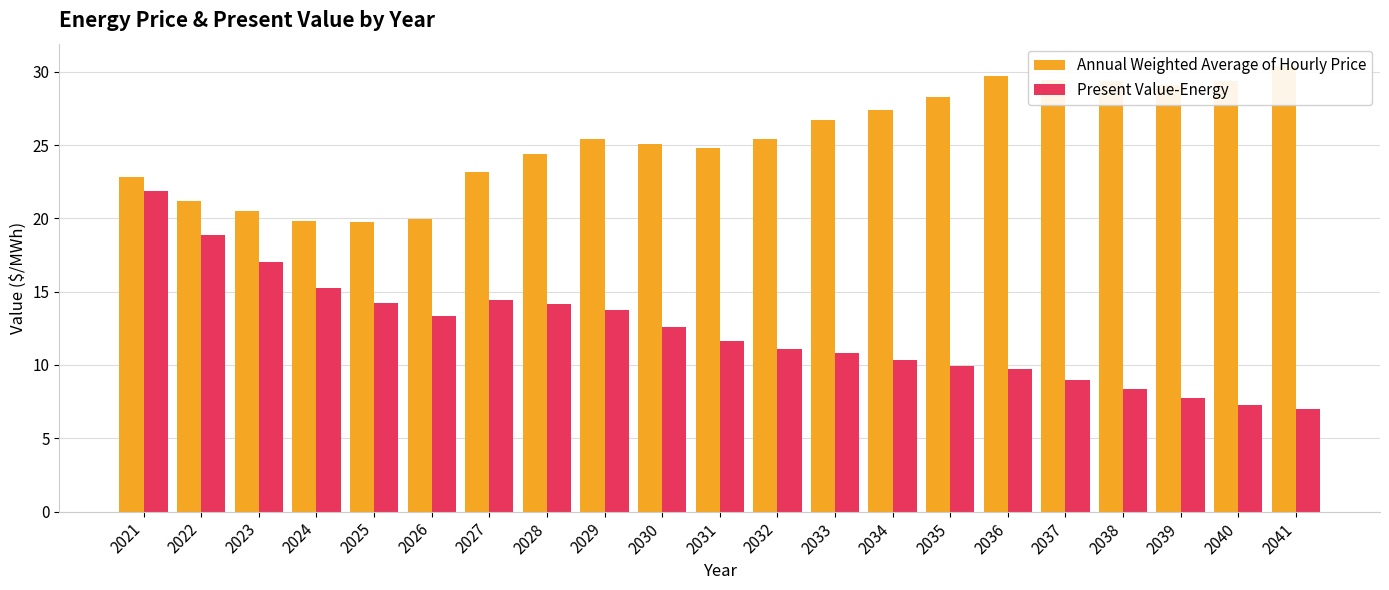

List the labels in order of Present Value-Energy value, largest first.

2021, 2022, 2023, 2024, 2027, 2025, 2028, 2029, 2026, 2030, 2031, 2032, 2033, 2034, 2035, 2036, 2037, 2038, 2039, 2040, 2041